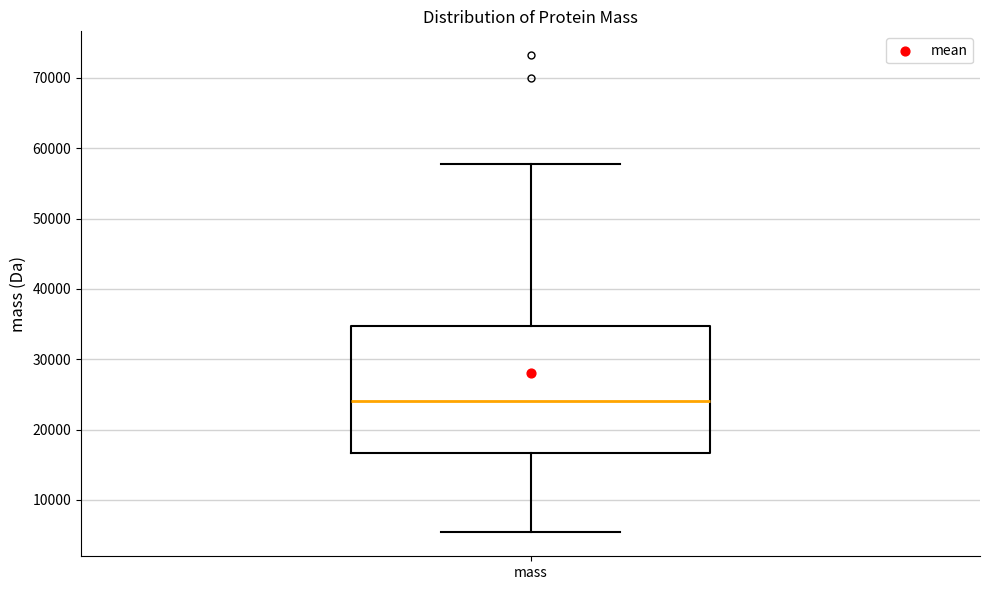

Transcribe this box plot: give where the median line is, the range the box spans, and where the two whiskers end, as read against the y-axis. The values are not printed on the chart, so give them approximately, as read against the axis.

median 24000, box 17000 to 35000, whiskers 5000 to 58000